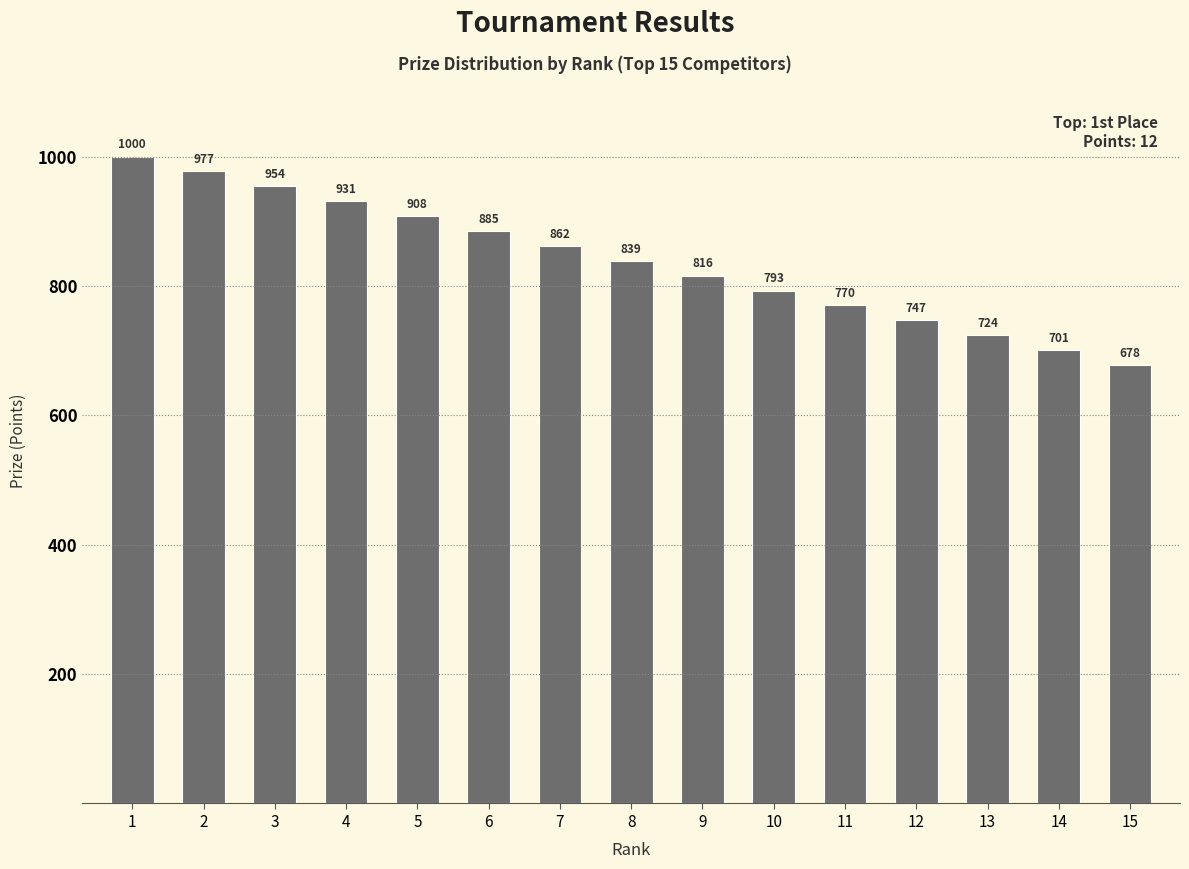

Between 15 and 9, which is larger?

9